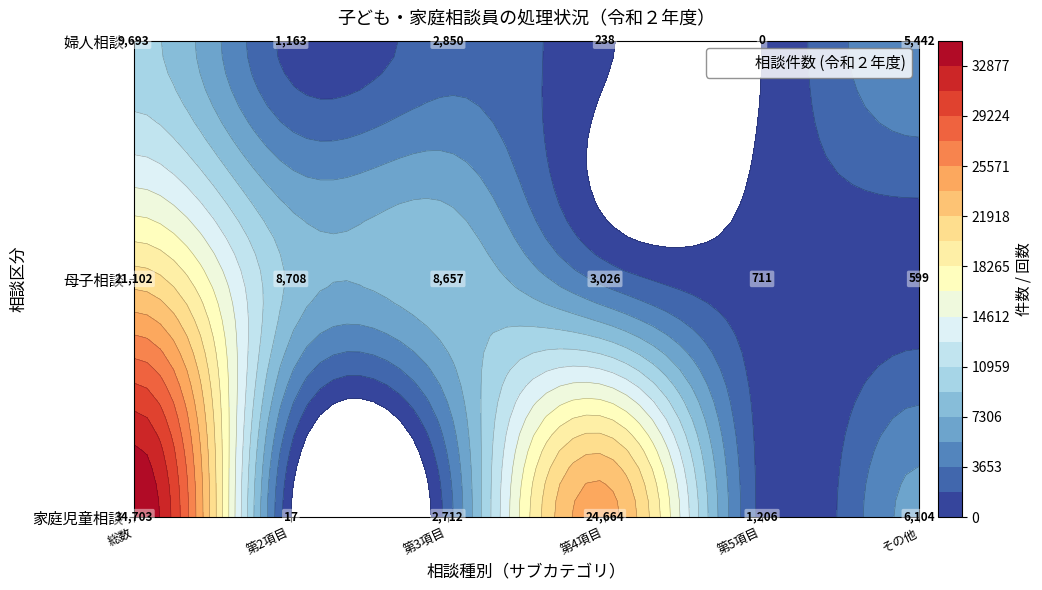

Is it true that 非行／住宅・就職等生活一般／住宅・借金等生活一般 equals 15326 at 1?

False